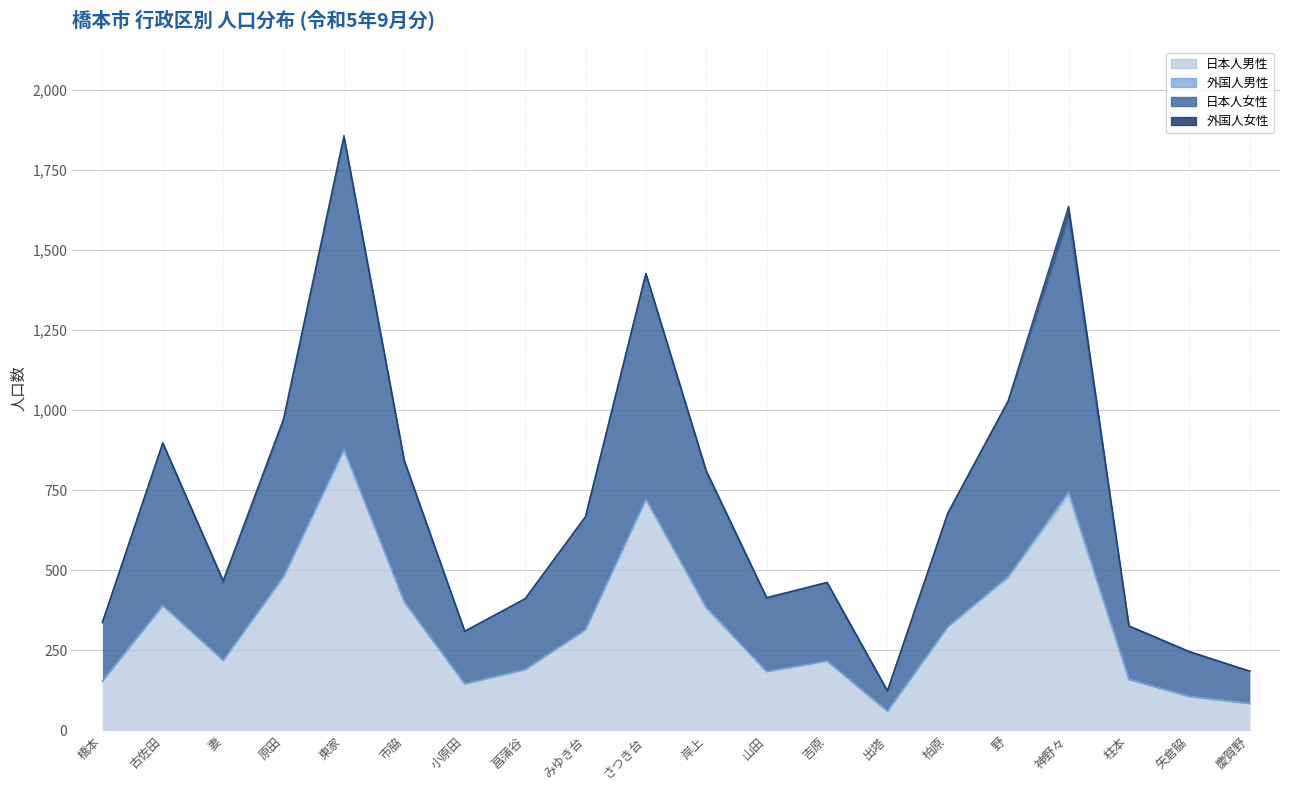

What is the label of the 2nd point from the right?

矢倉脇